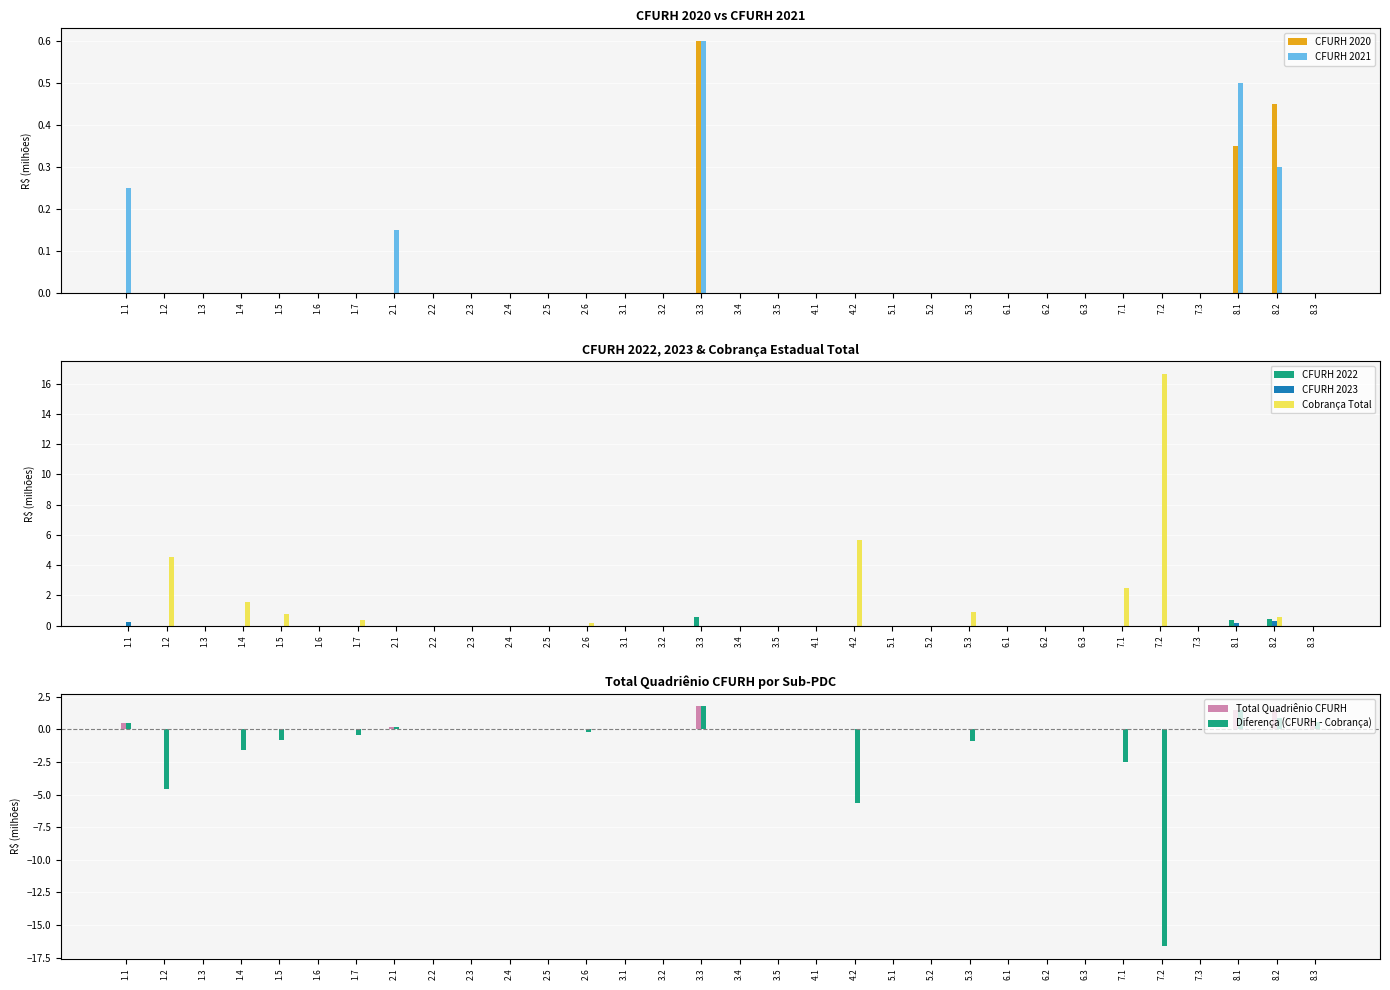

Is it true that CFURH 2022 equals 0.0 at 3.2?

True